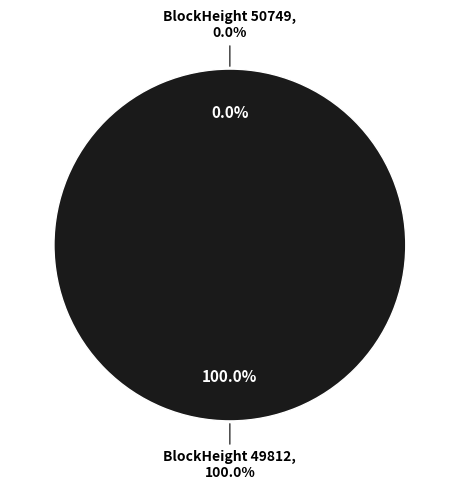

True or false: 49812 accounts for 100% of the total.

True